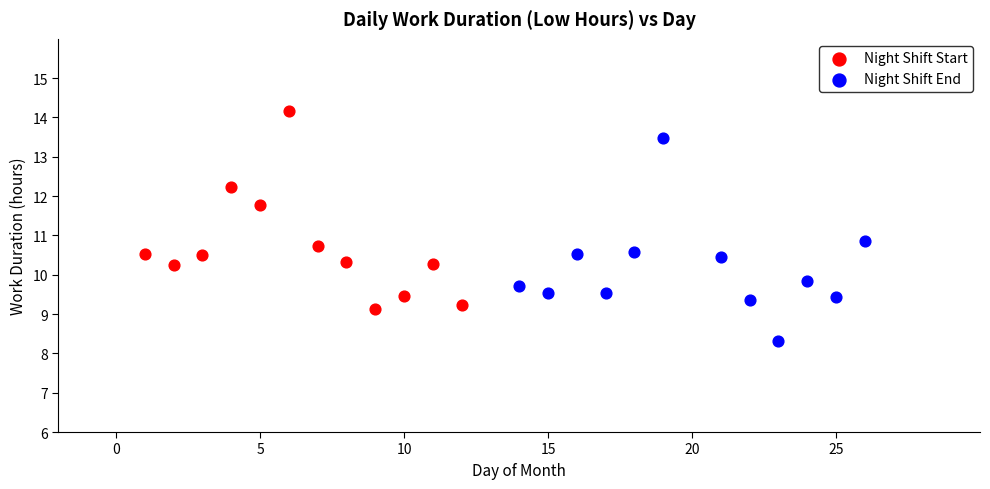

Which series has the widest spread of Y values?

Night Shift End